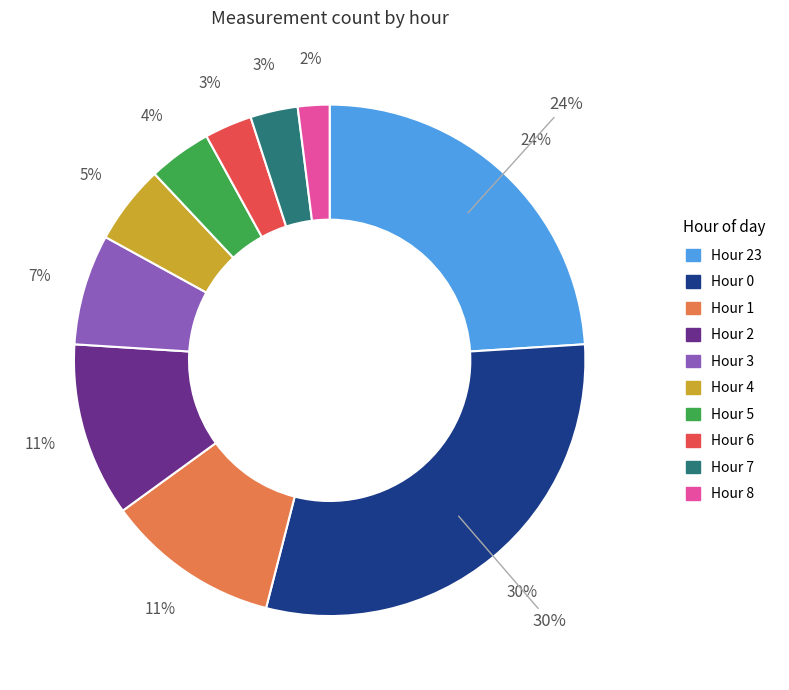

To the nearest percent, what percentage of the pie is Hour 23?

24%